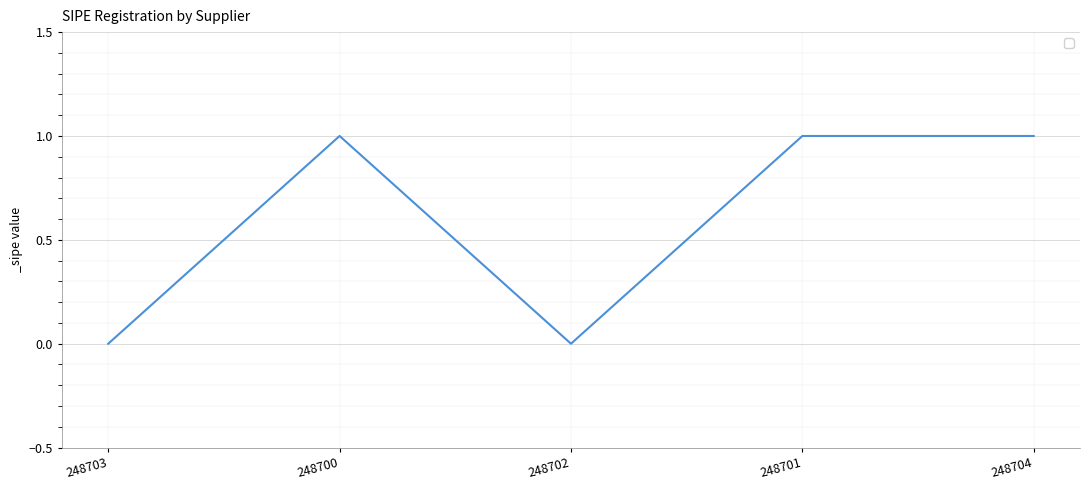

What is the average value?

1